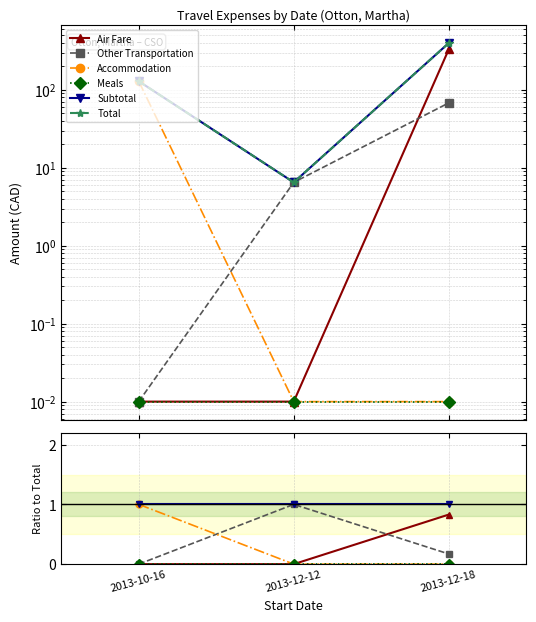

Count the Accommodation values in the range 0 to 1.

3